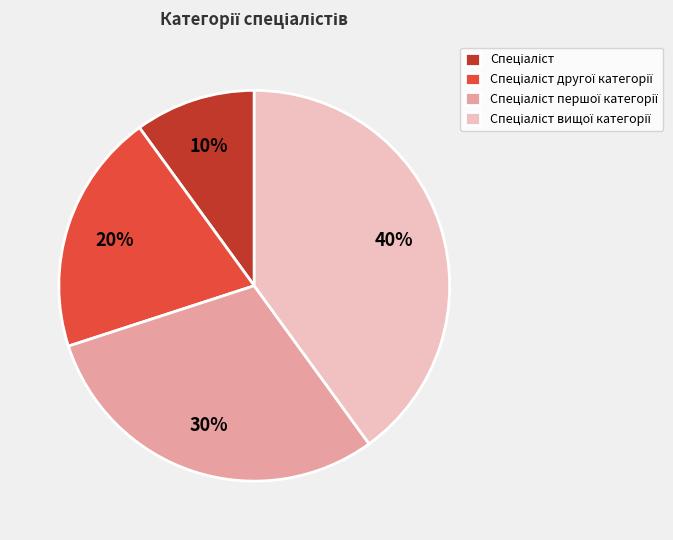

Is there any slice that represents more than half of the pie?

No